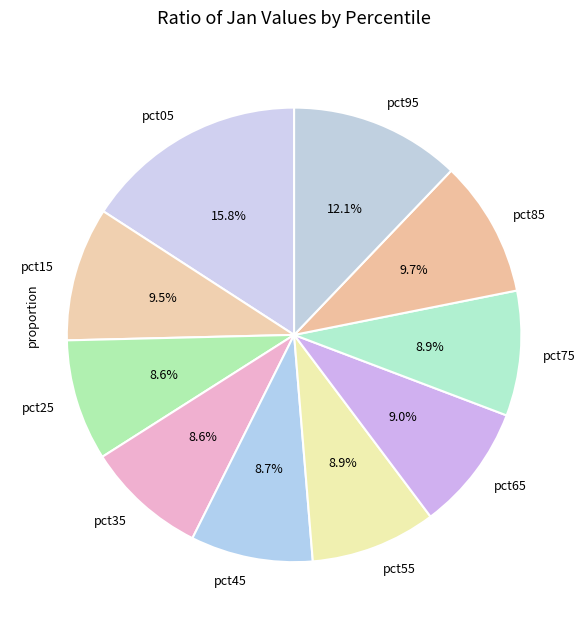

Is there any slice that represents more than half of the pie?

No